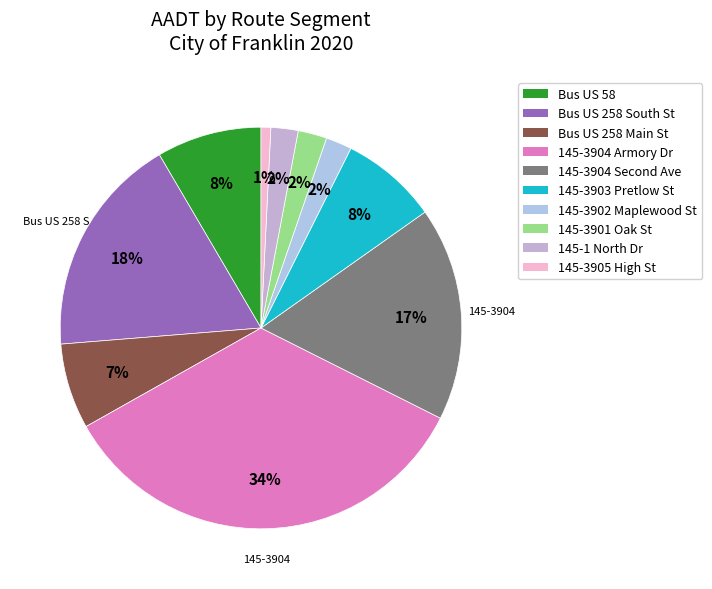

How many segments does this pie chart have?

10